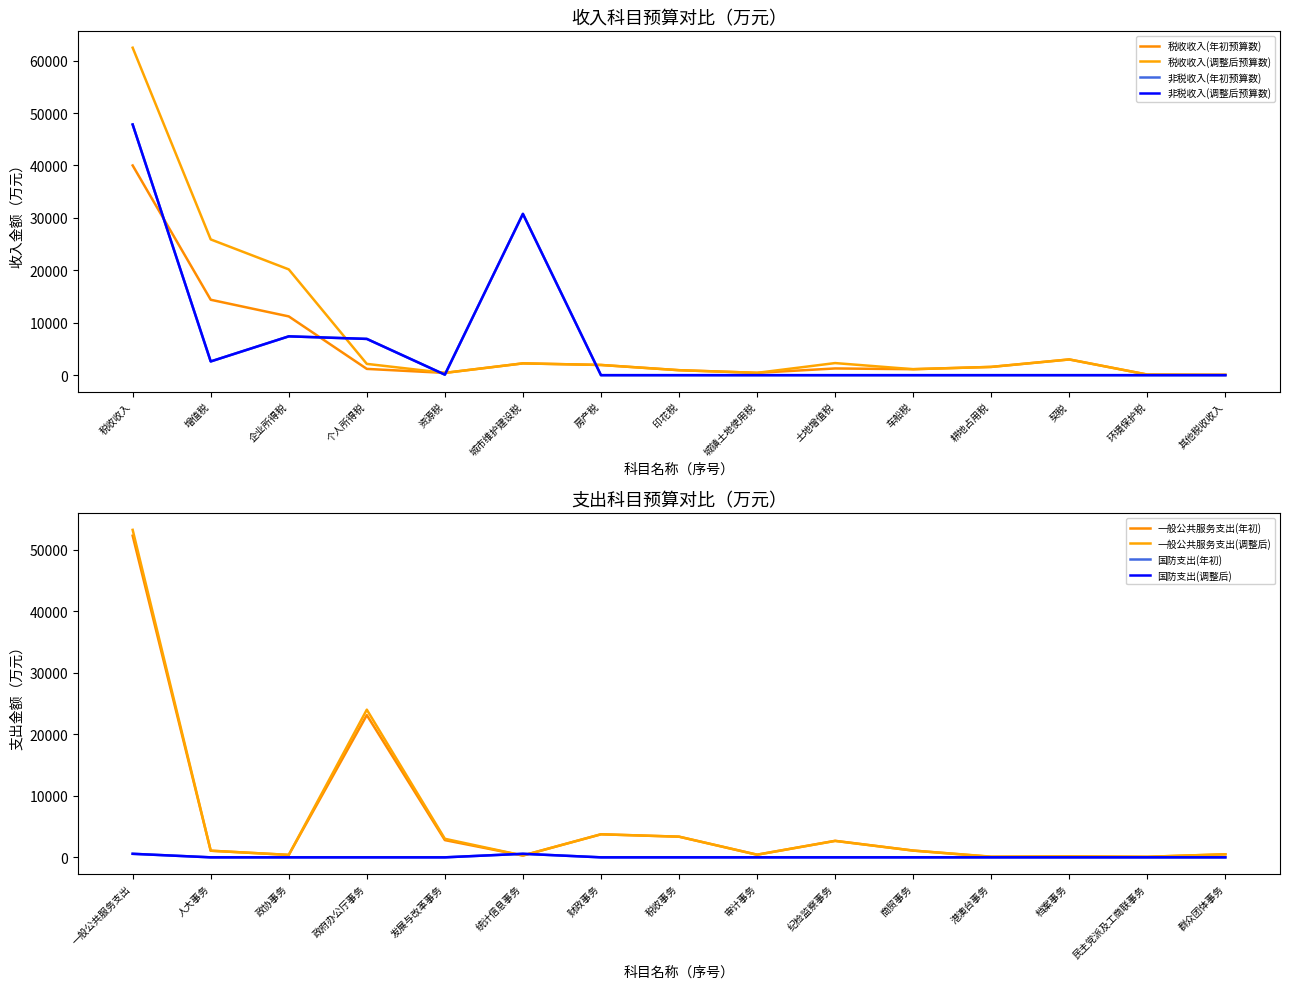

After their last crossing, which series has the higher values: 非税收入(调整后预算数) or 税收收入(年初预算数)?

税收收入(年初预算数)